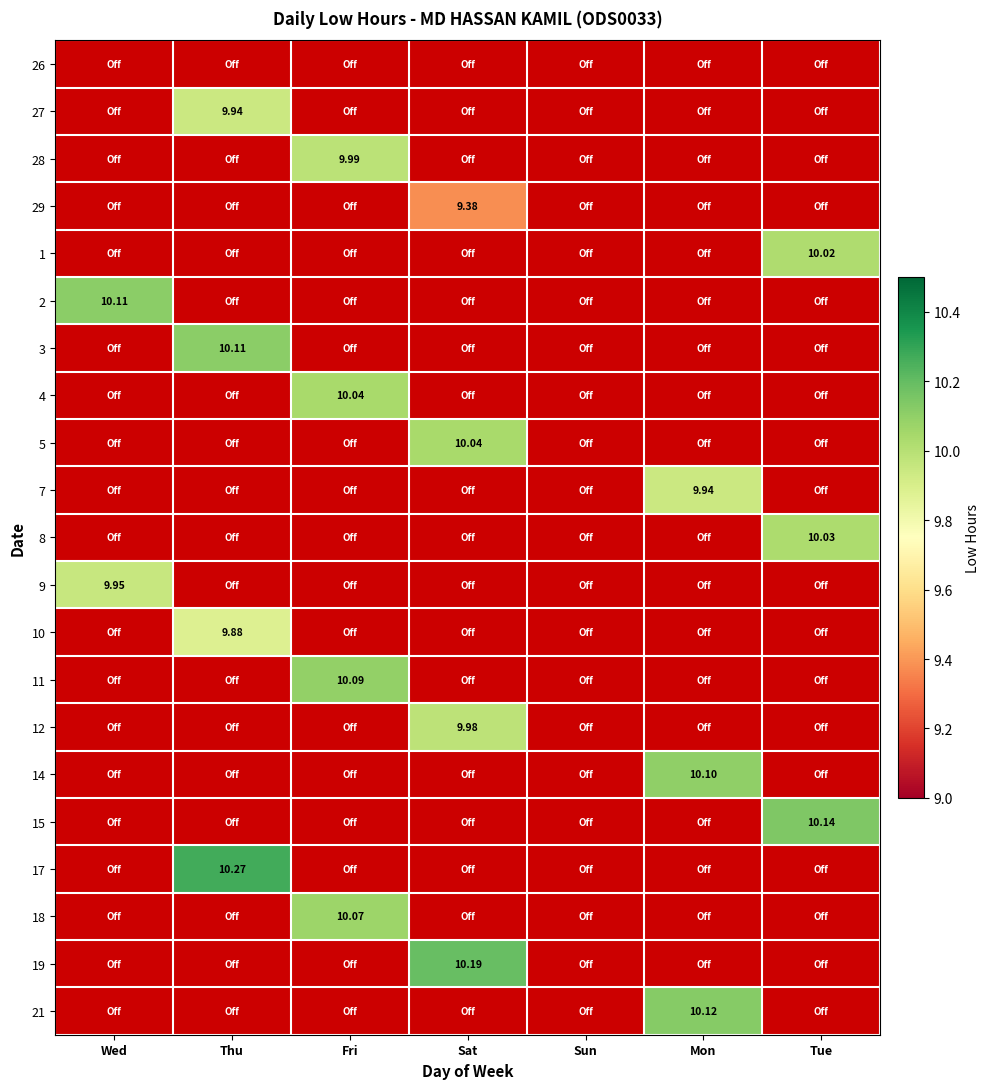

Rank the categories by 26 value from lowest to highest.

Wed, Thu, Fri, Sat, Sun, Mon, Tue